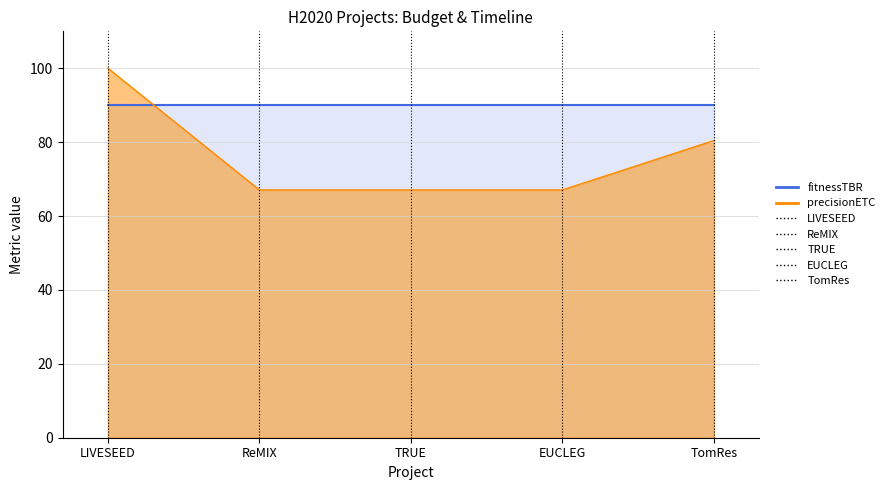

What position from the left is ReMIX?

2